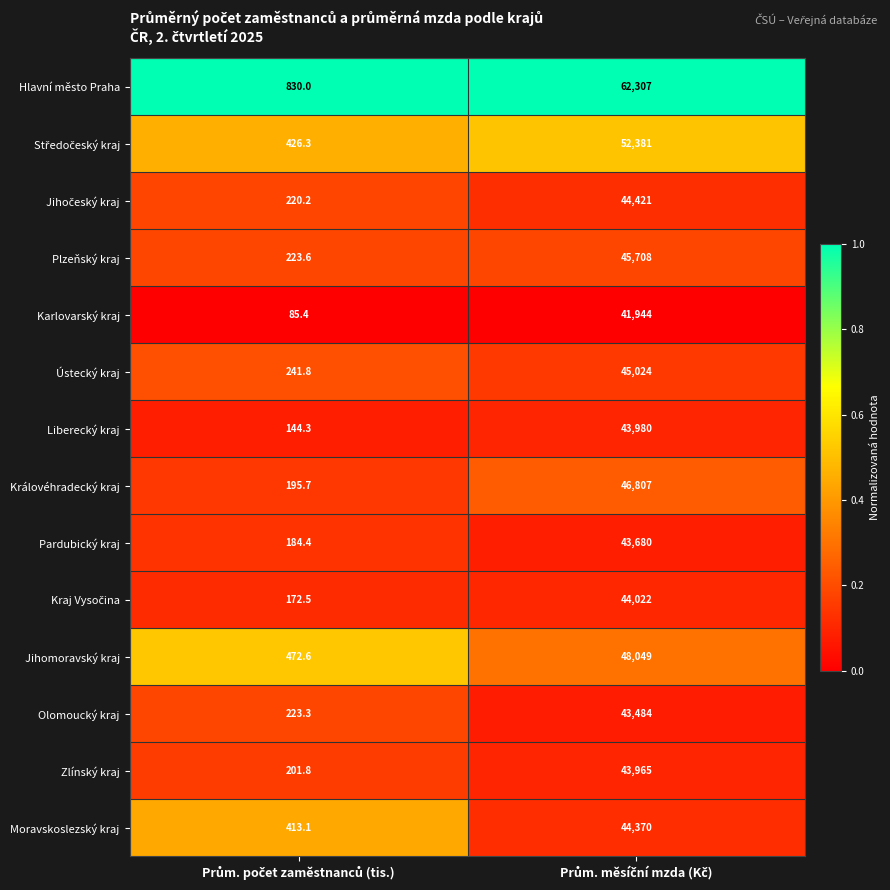

Which series has the largest range (max minus min)?

Hlavní město Praha